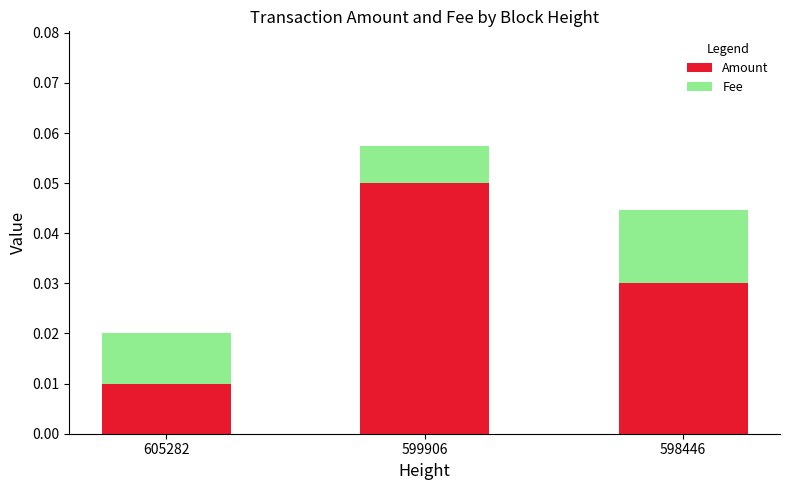

Are the bars grouped side by side (vs. stacked)?

No